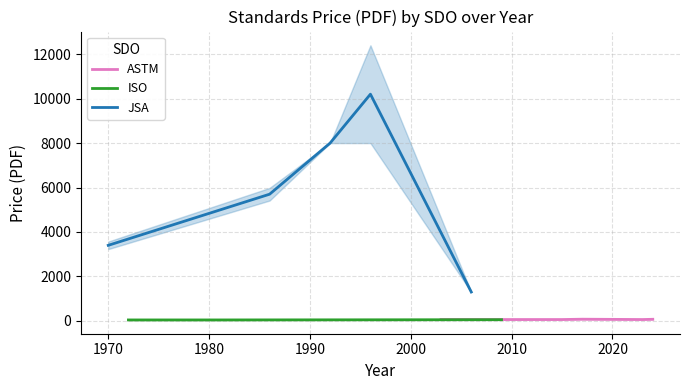

True or false: ASTM and ISO cross at least once.

False